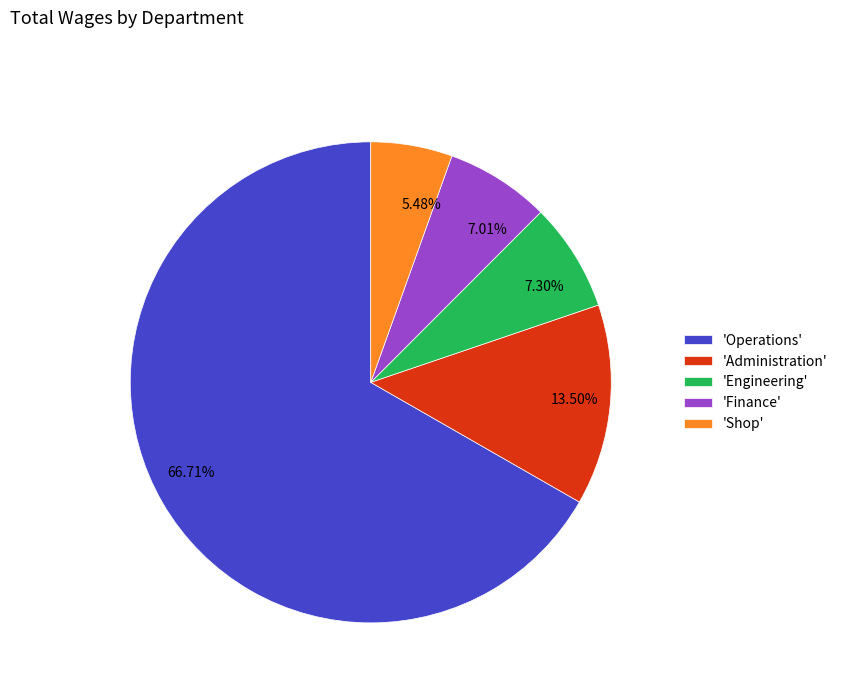

Is there any slice that represents more than half of the pie?

Yes